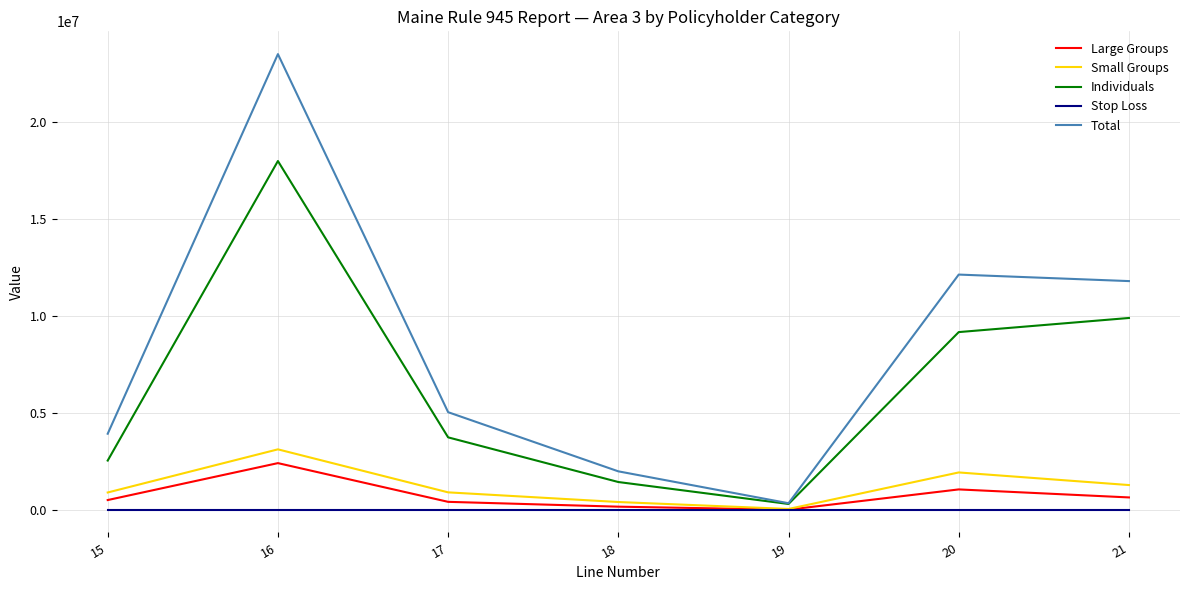

Which series has the largest total across all categories?

Total